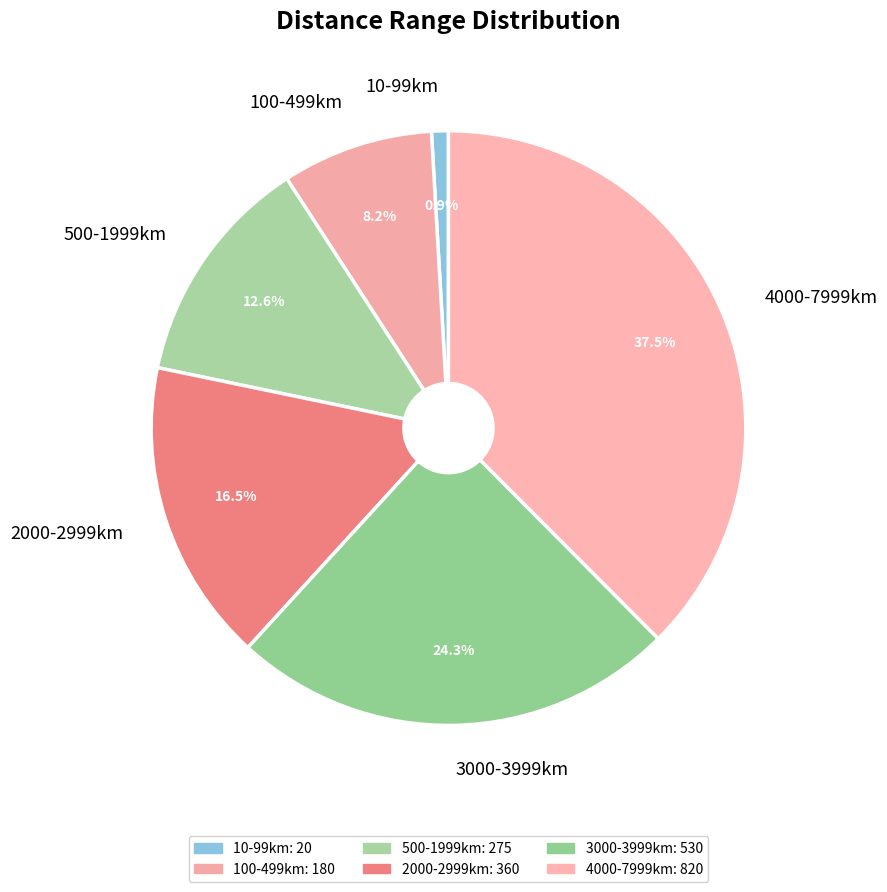

Is 100-499km the majority of the pie?

No